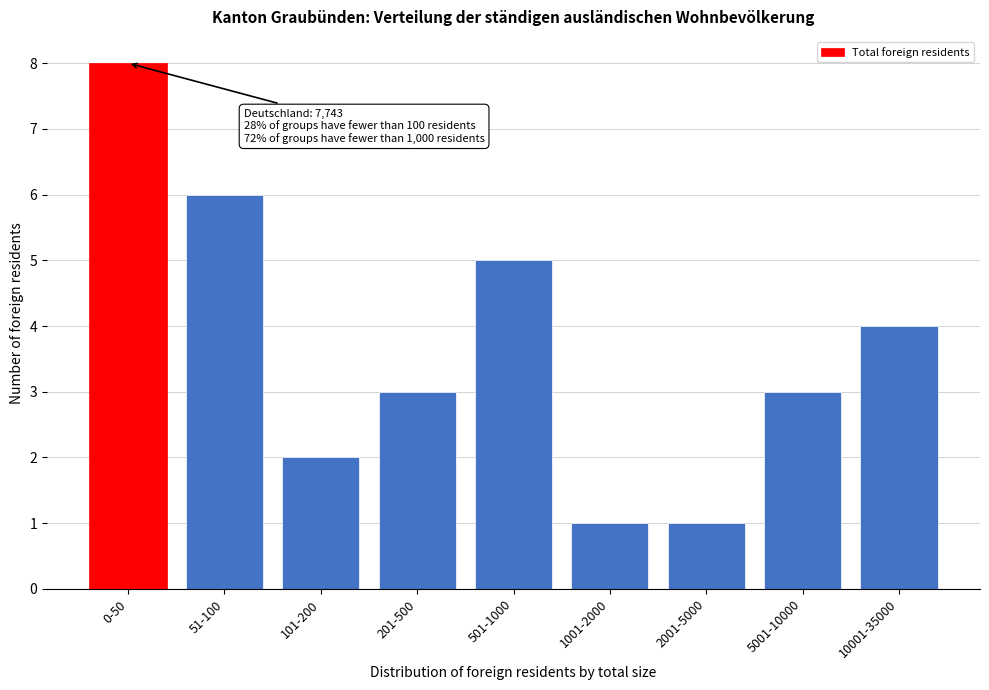

Reading left to right, extract all data points from this chart.

8	6	2	3	5	1	1	3	4